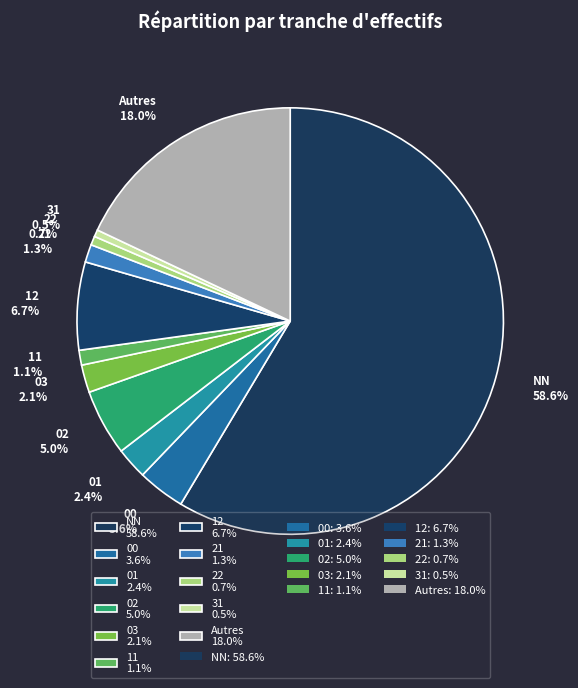

Is the sum of 11 1.1% and Autres 18.0% greater than half?

No